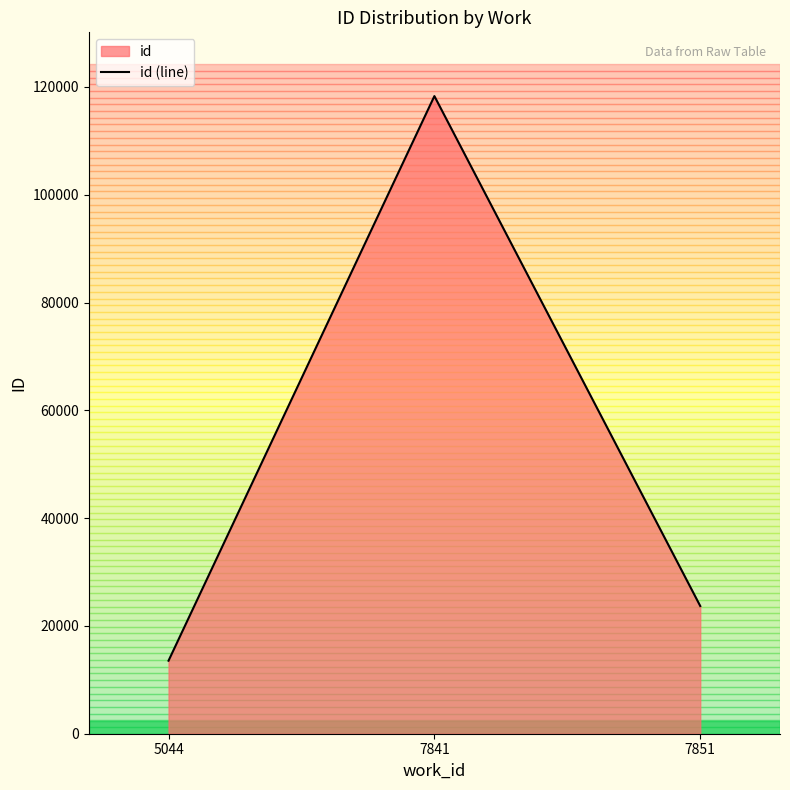

Approximately how many times larger is the value at 5044 compared to 7851?

0.6